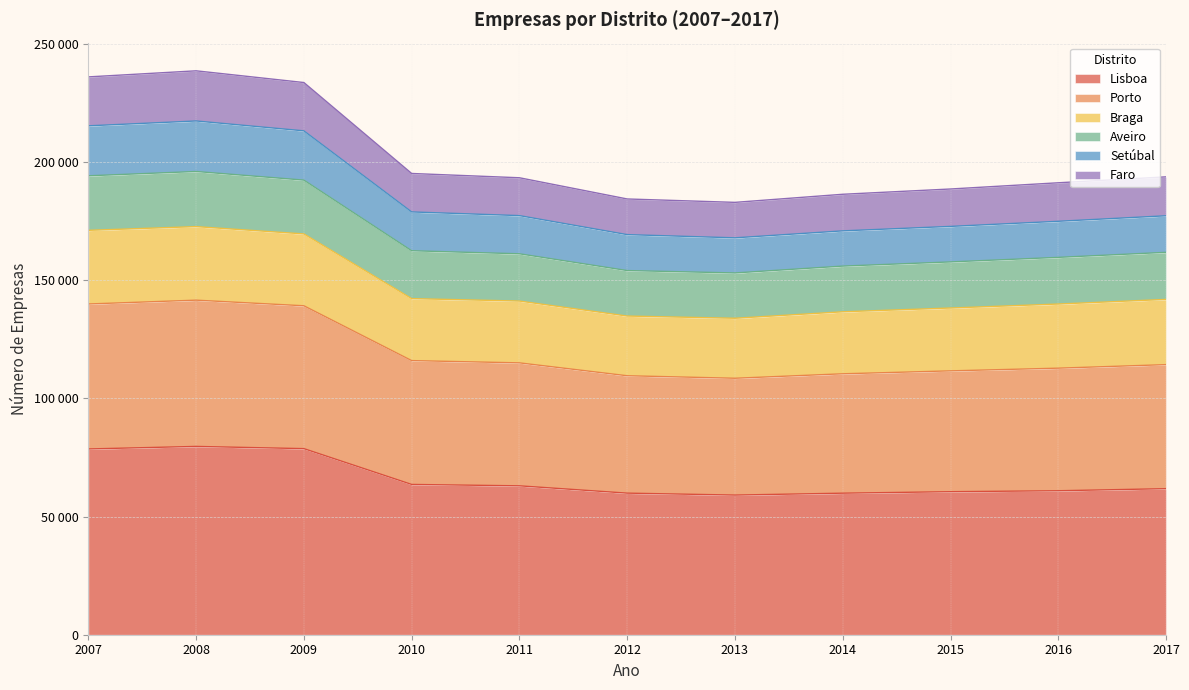

What is the difference between the Setúbal values at 2012 and 2013?

1059